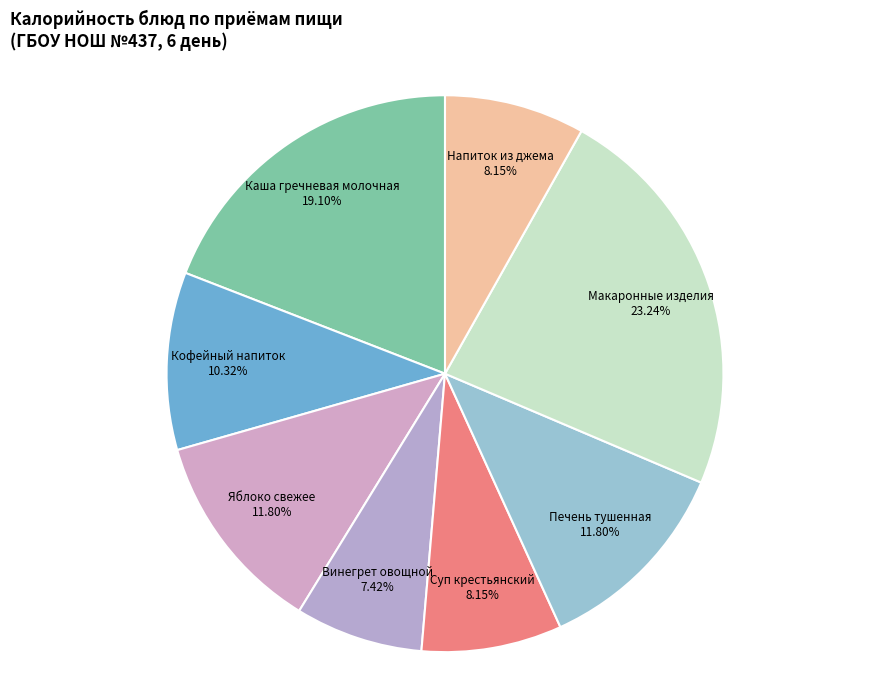

The Макаронные изделия slice represents 9% of the pie. True or false?

False